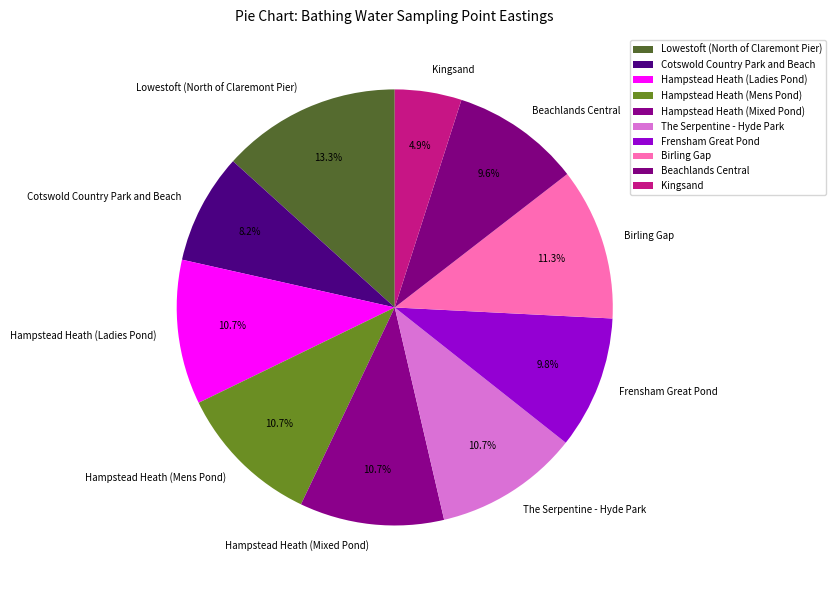

What is the ratio of the value at Lowestoft (North of Claremont Pier) to the value at Birling Gap?

1.2